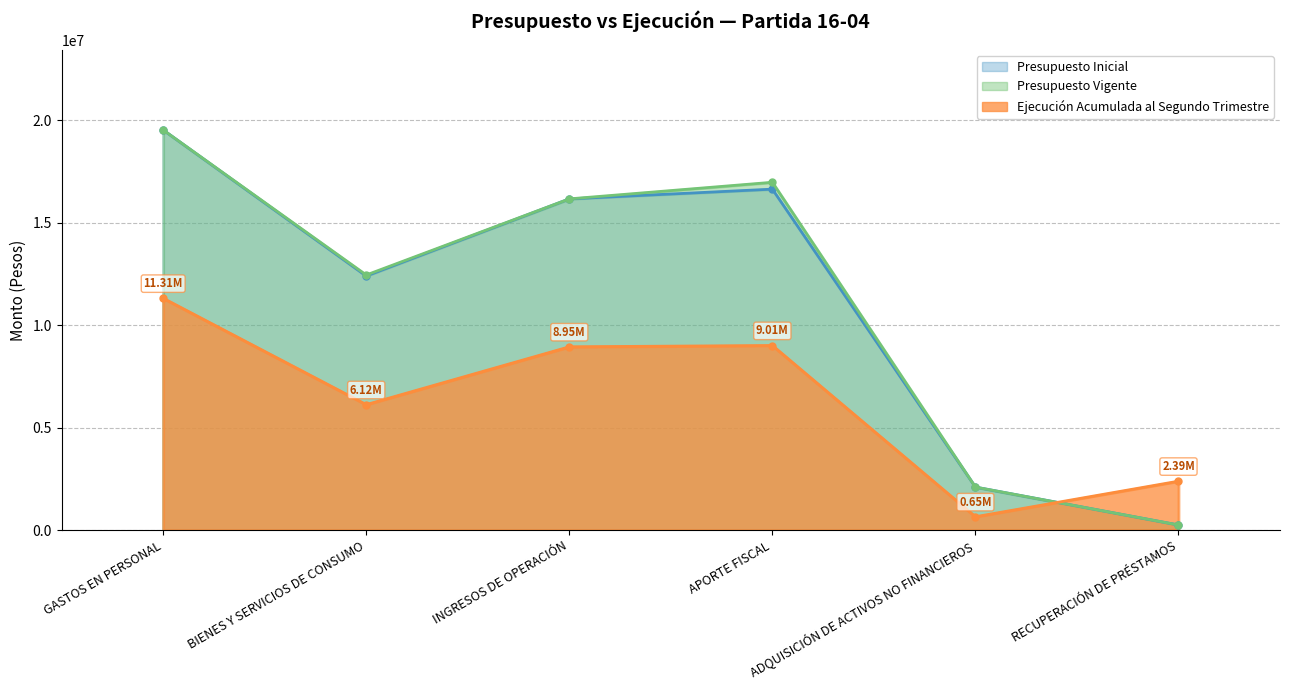

Is the value of Presupuesto Inicial at ADQUISICIÓN DE ACTIVOS NO FINANCIEROS greater than the value of Ejecución Acumulada al Segundo Trimestre at INGRESOS DE OPERACIÓN?

No